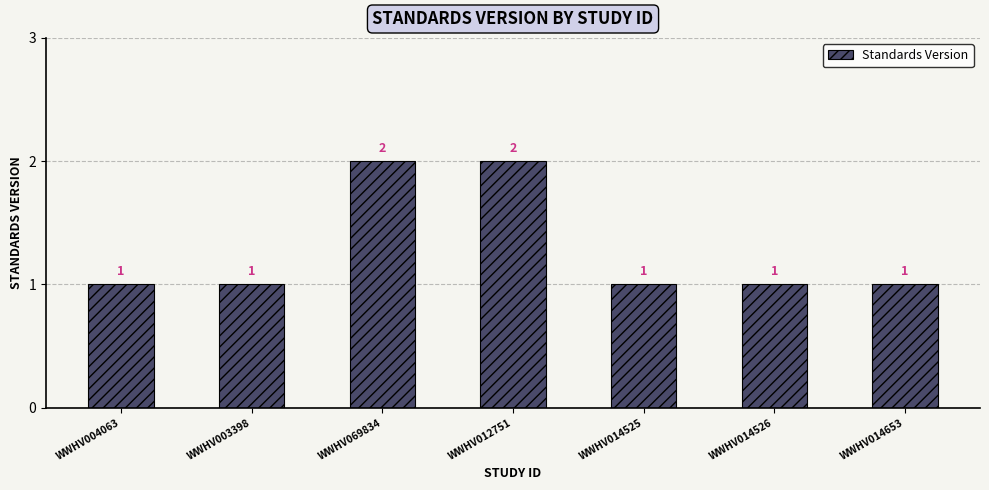

What is the label of the 7th bar from the right?

WWHV004063